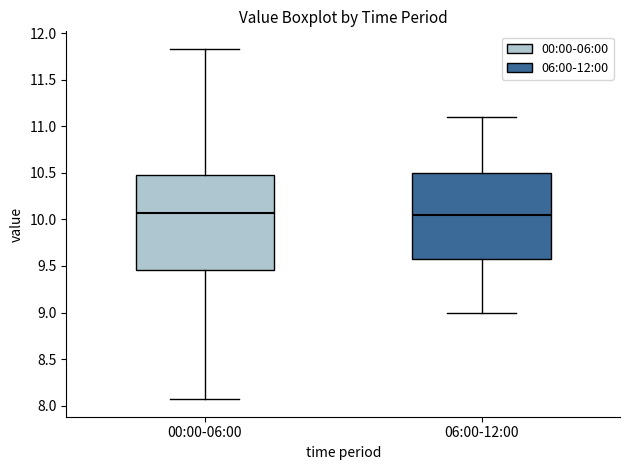

Comparing the boxes themselves (not the whiskers), which one is the tallest?

00:00-06:00